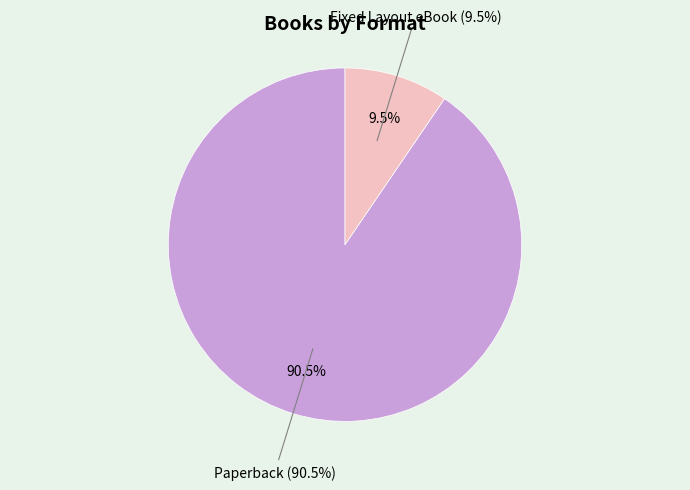

What is the largest slice in the pie chart?

Paperback